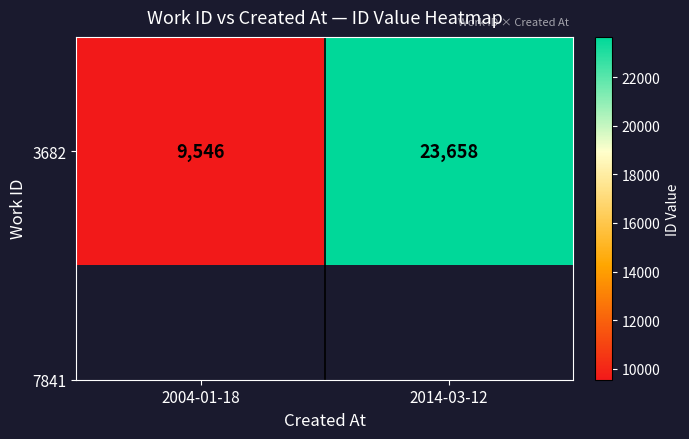

Between 2014-03-12 and 2004-01-18, which is larger?

2014-03-12